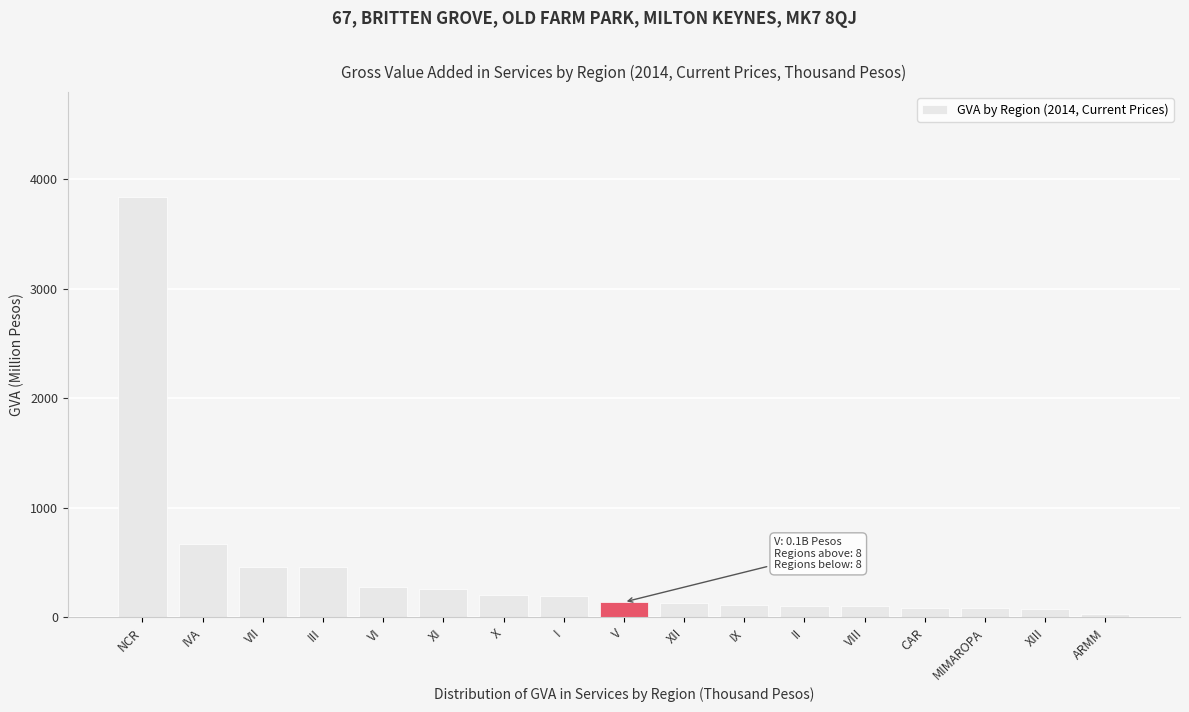

Is it true that the value at VI is 107.2?

False